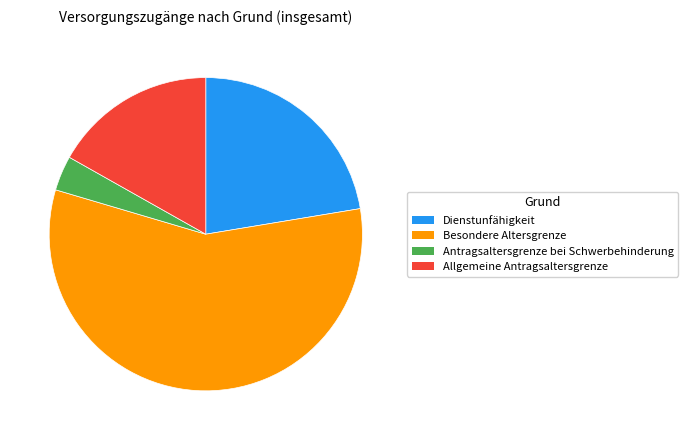

Which slice is the largest?

57.2% (350)